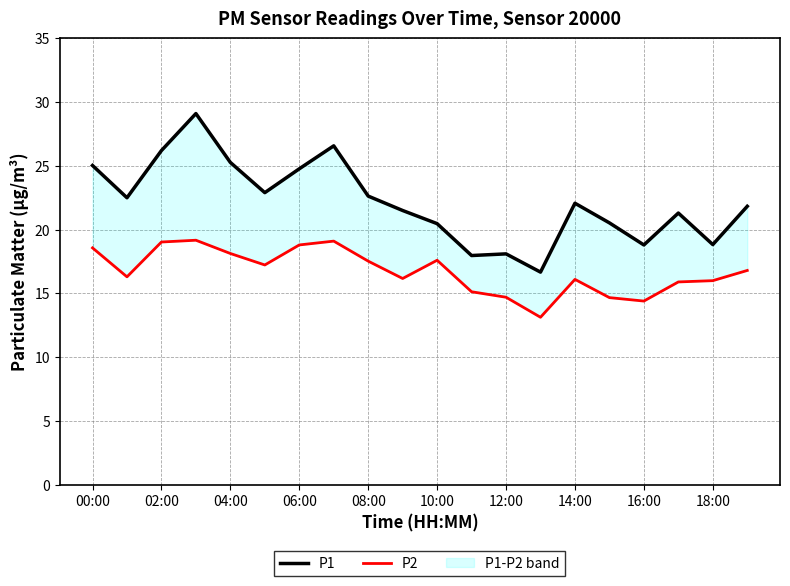

At which label does P2 reach its minimum?

13